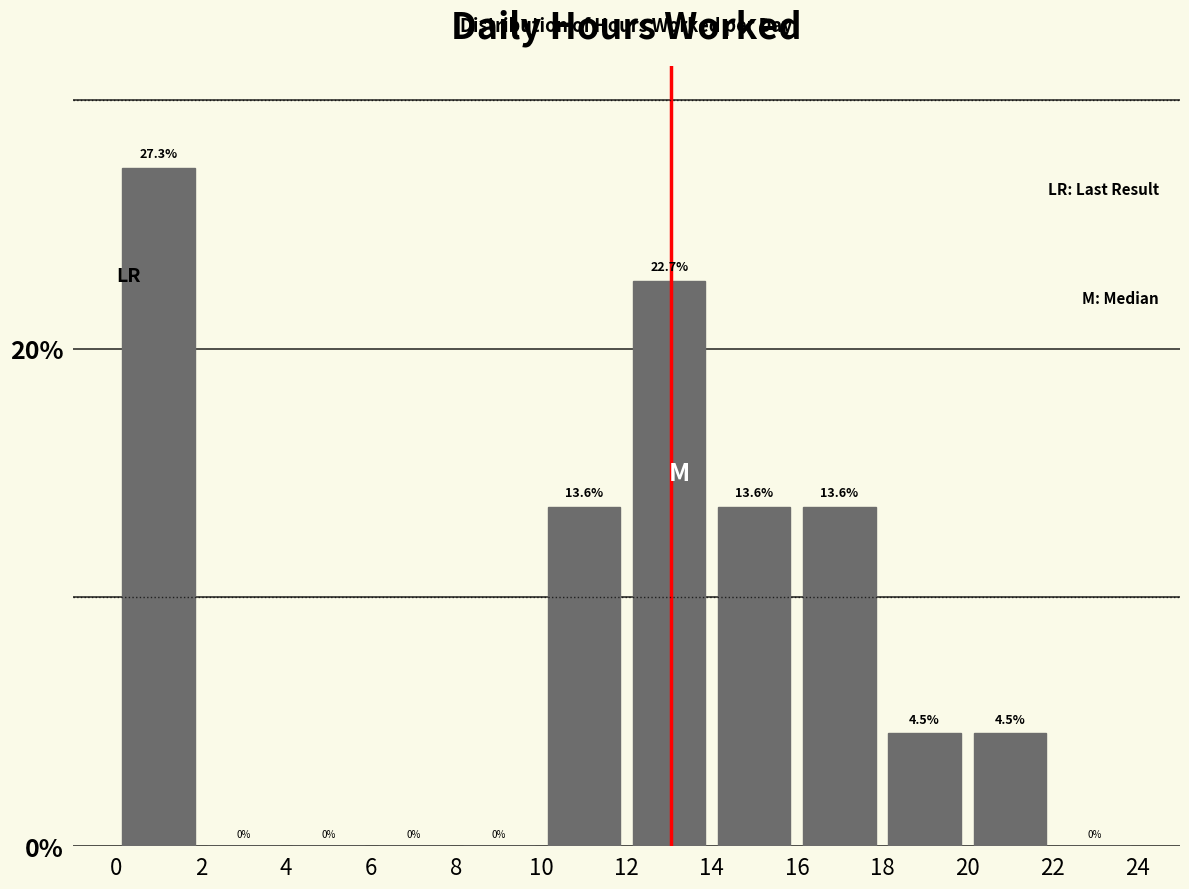

Reading left to right, list every bar in this chart as the range it spans on the x-axis followed by its height.

0 to 2: 27.3
2 to 4: 0.0
4 to 6: 0.0
6 to 8: 0.0
8 to 10: 0.0
10 to 12: 13.6
12 to 14: 22.7
14 to 16: 13.6
16 to 18: 13.6
18 to 20: 4.5
20 to 22: 4.5
22 to 24: 0.0